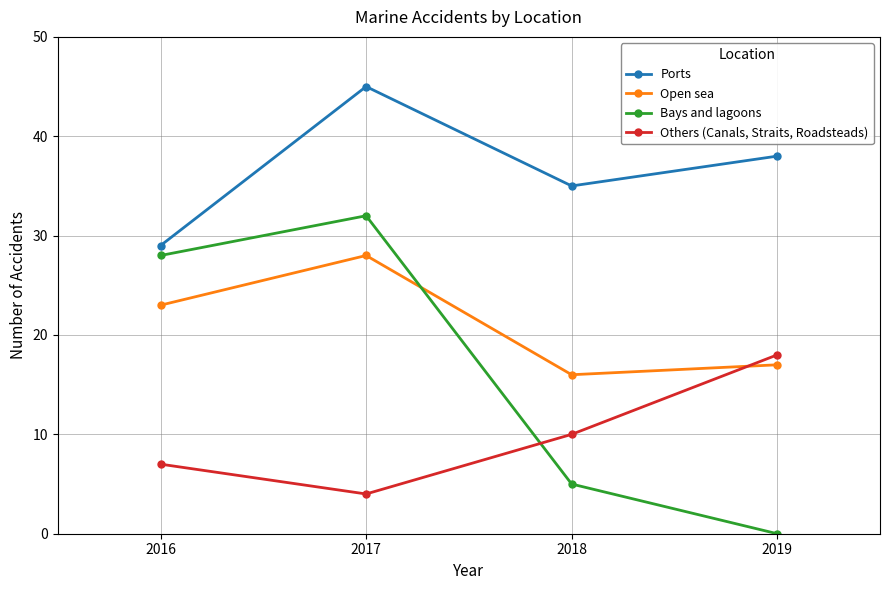

True or false: Ports has more than 0 points higher than both neighbors.

True